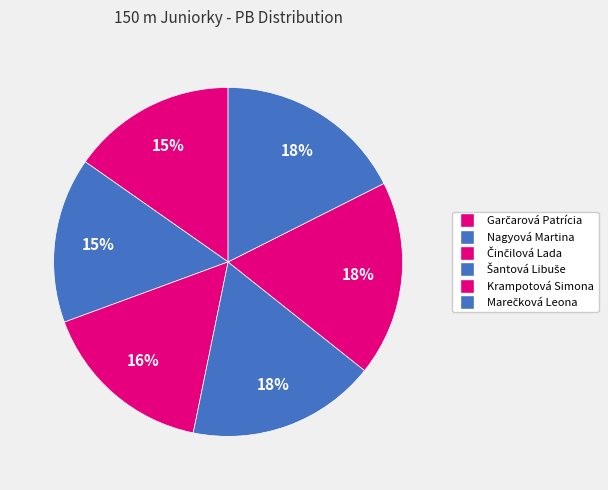

To the nearest percent, what is the average slice percentage?

17%